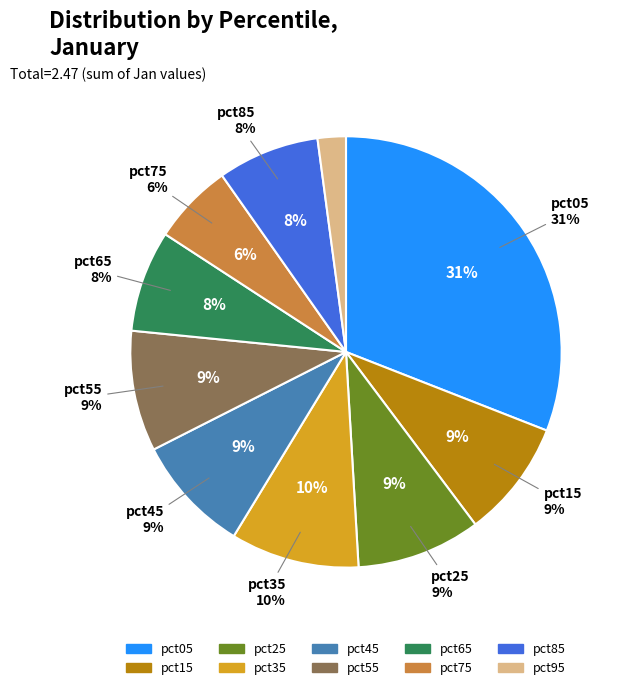

Is it true that pct35 is 23% of the pie?

False